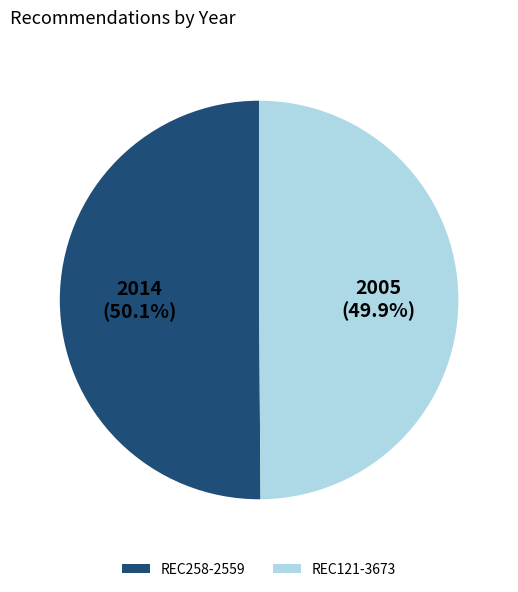

What is the total percentage of REC121-3673 and REC258-2559?

100.0%